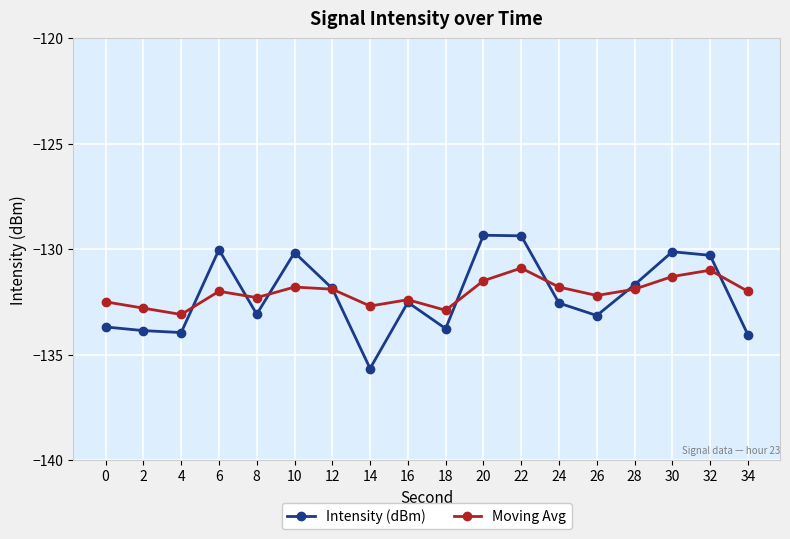

Where do Moving Avg and Intensity (dBm) first cross each other?

4 and 6